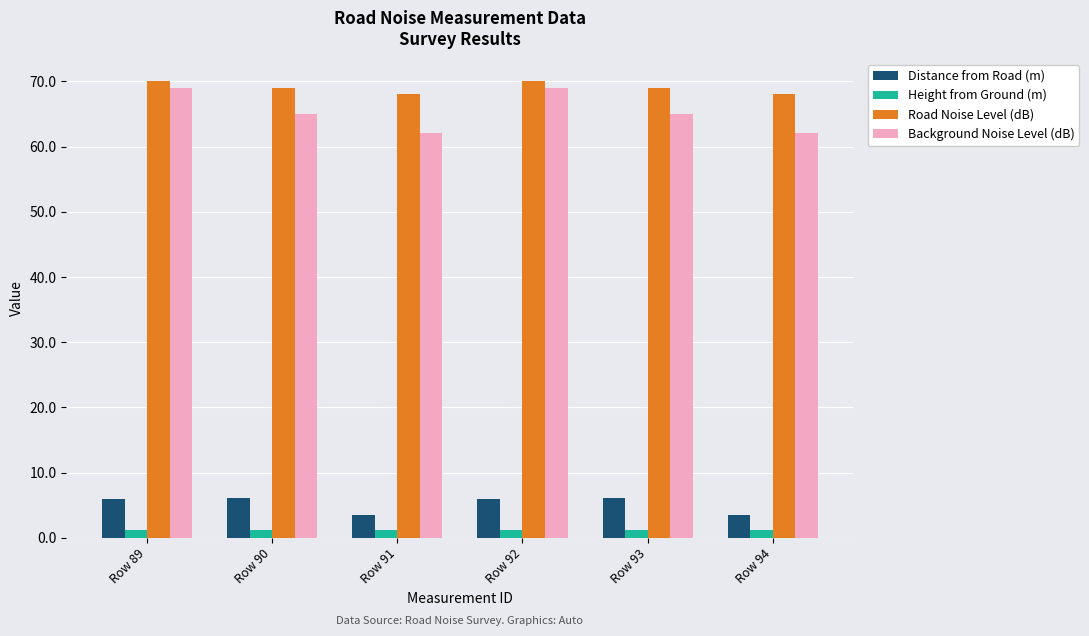

The Distance from Road (m) series shows 10.4 at Row 90. True or false?

False